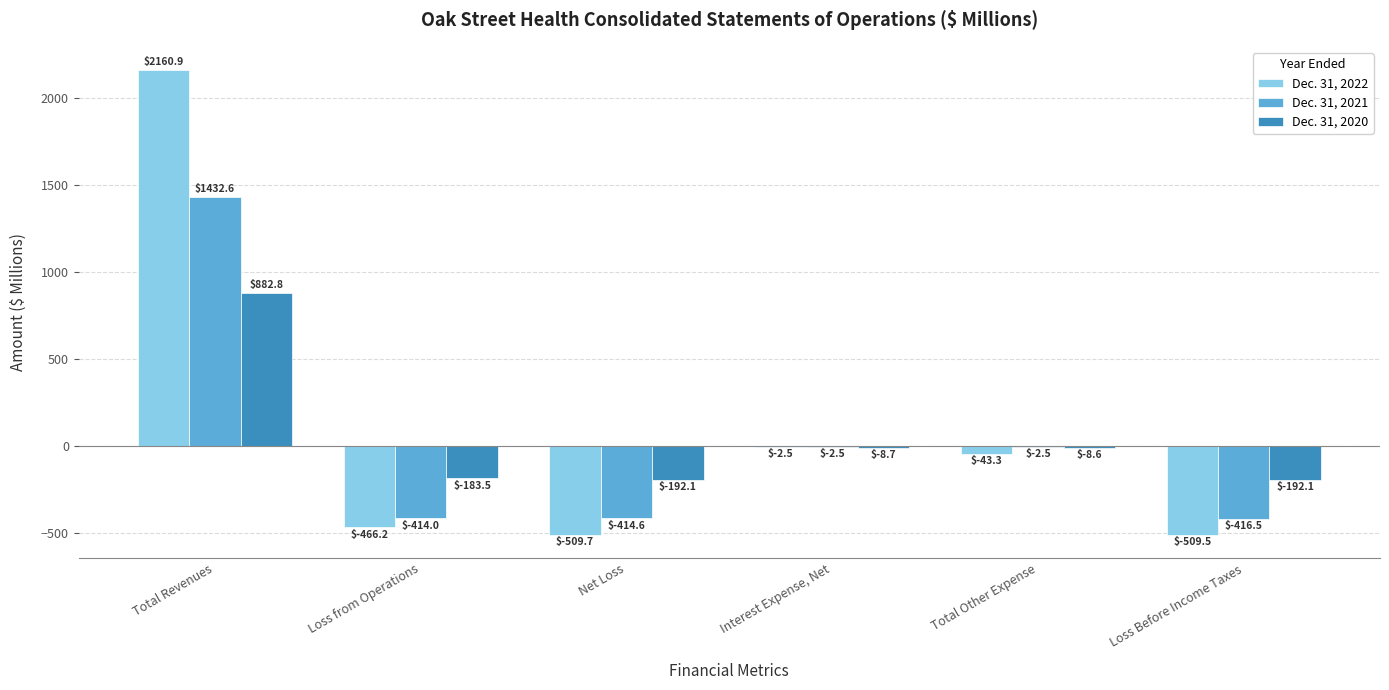

Which series has the widest spread of values?

Dec. 31, 2022